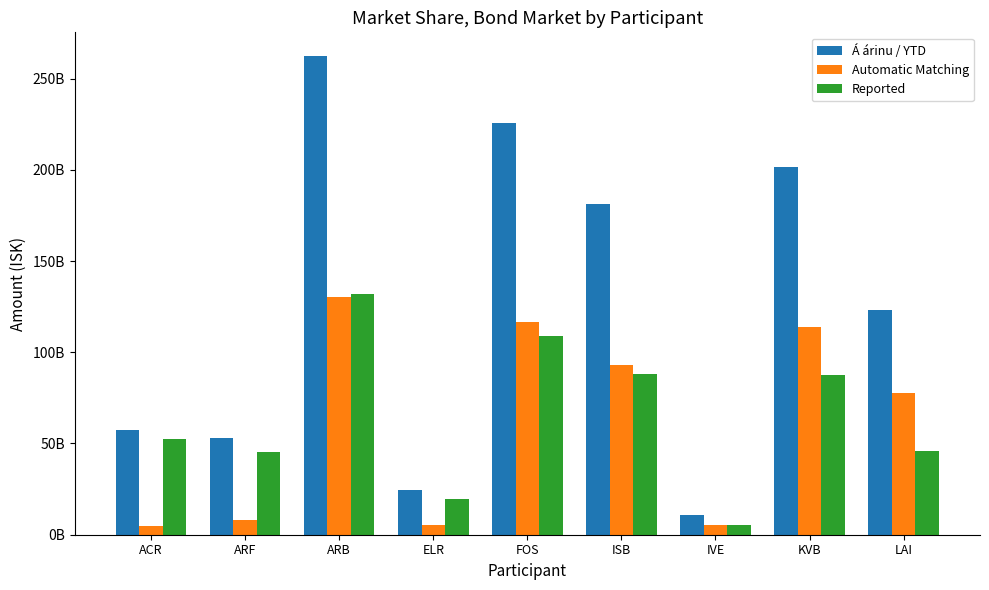

What is the difference between the second highest and minimum values in the Automatic Matching series?

111399241448.9